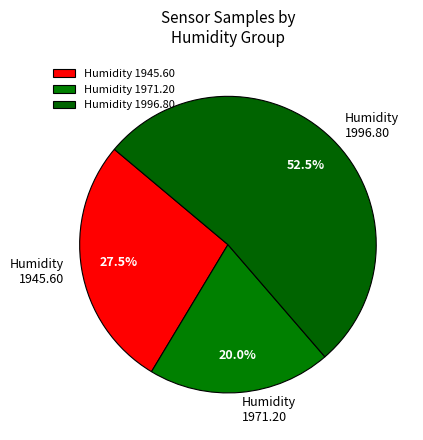

Is the sum of Humidity 1945.60 and Humidity 1971.20 greater than half?

No